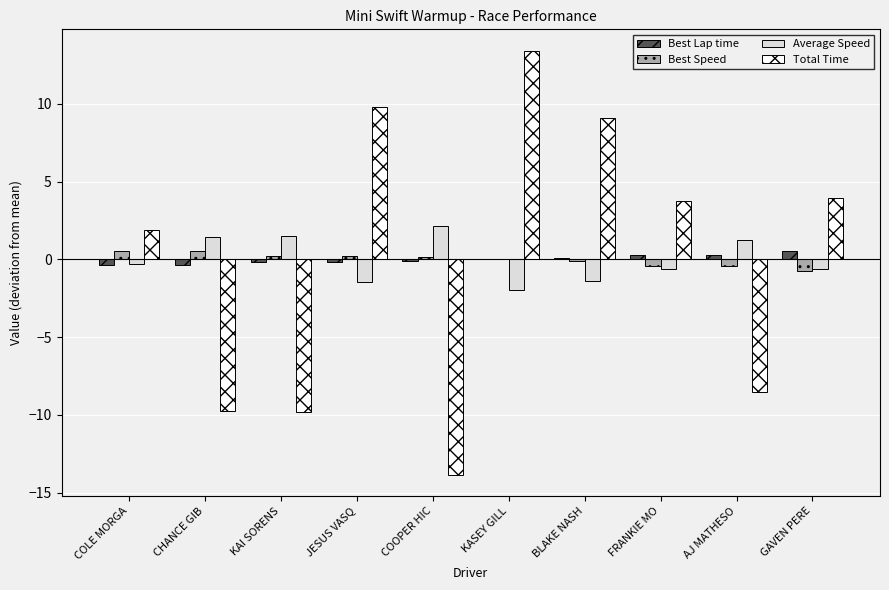

The value of Total Time at COLE MORGA is 1.9. True or false?

True